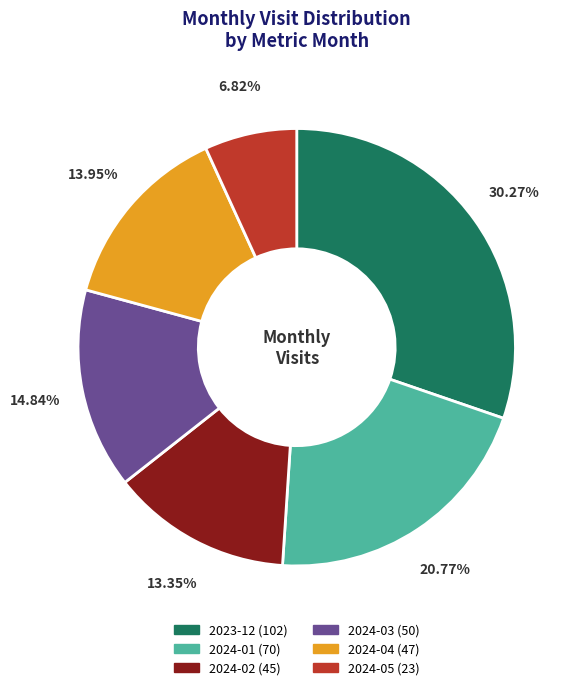

Which category has the smallest portion of the pie?

2024-05